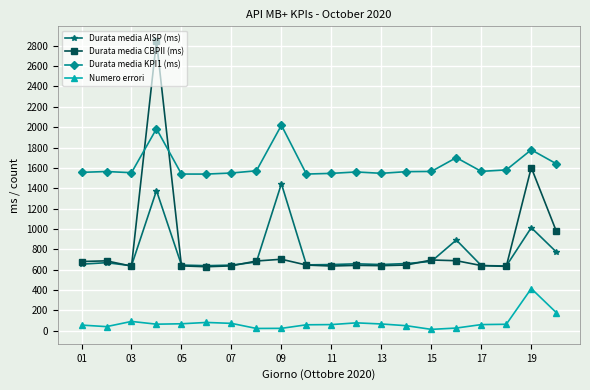

Which series ends up on top after the final intersection of Durata media CBPII (ms) and Durata media KPI1 (ms)?

Durata media KPI1 (ms)